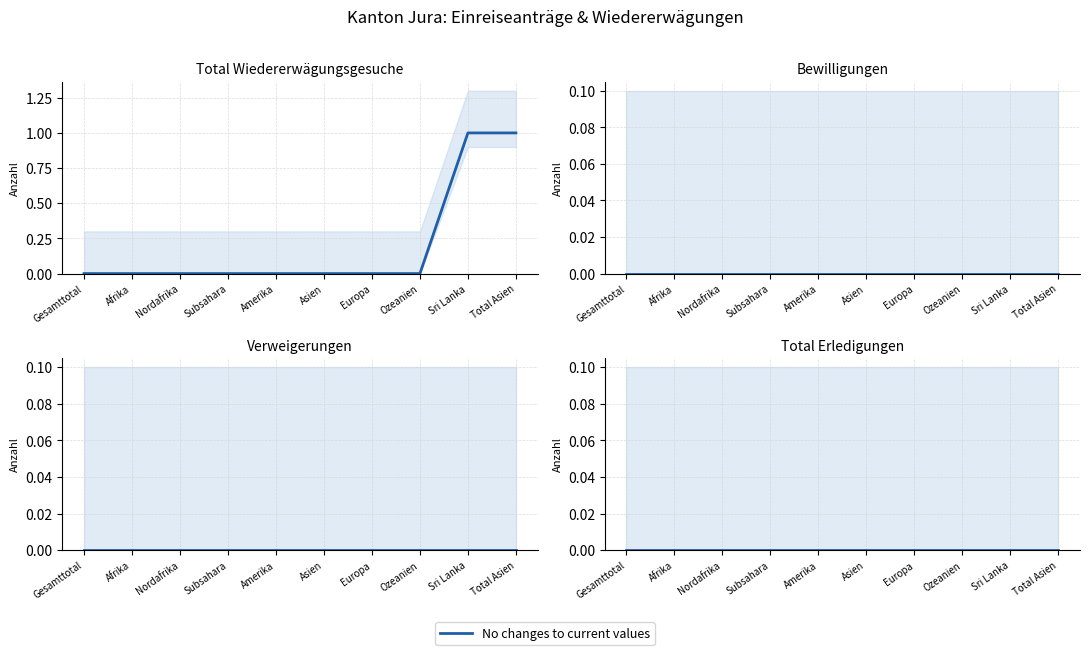

How many Total Wiedererwägungsgesuche values are between 0 and 1?

10